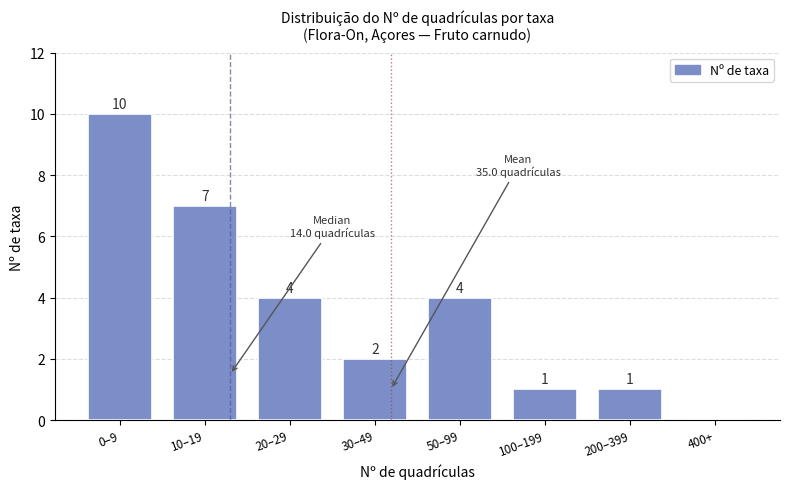

Reading left to right, list all the values displayed in this chart.

0–9=10	10–19=7	20–29=4	30–49=2	50–99=4	100–199=1	200–399=1	400+=0